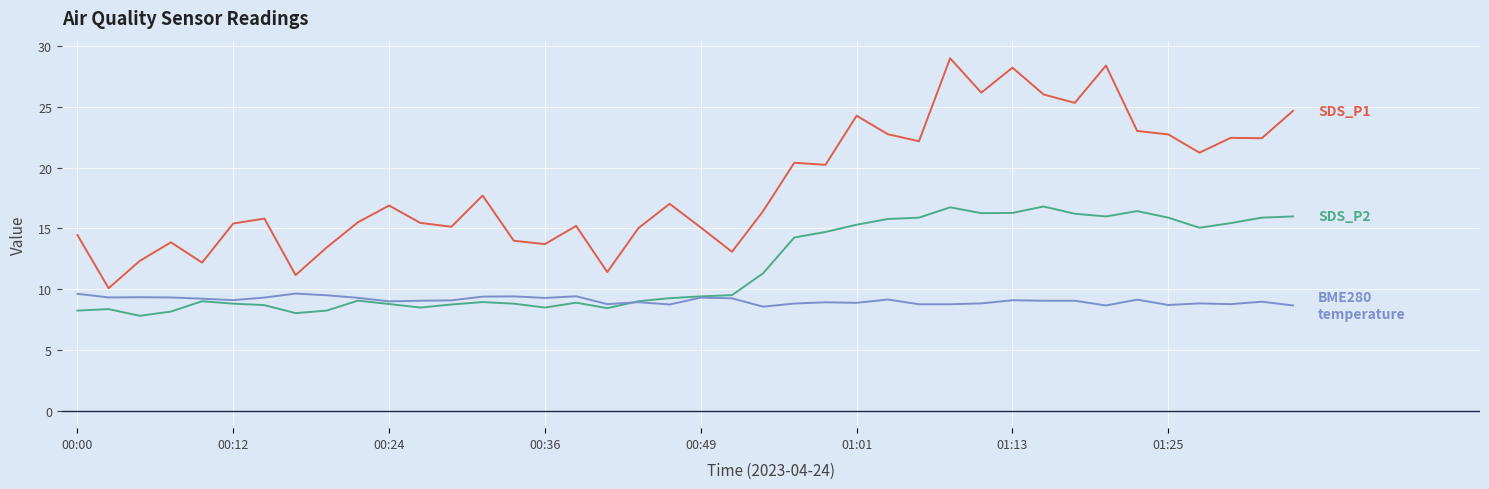

What is the maximum value shown in the chart?

29.0